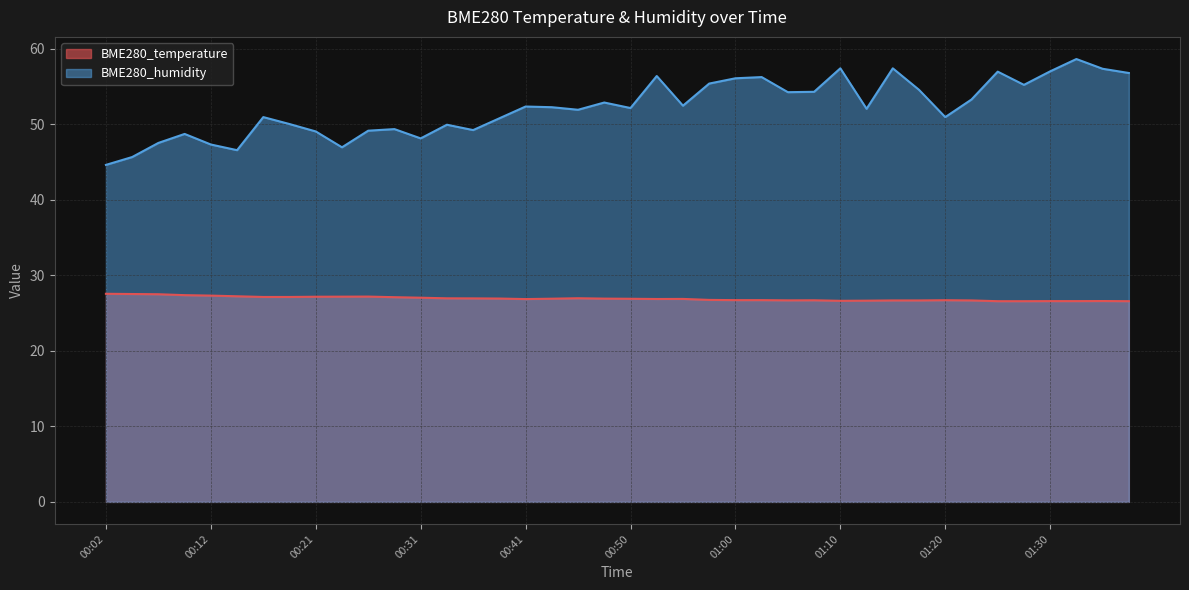

Is it true that BME280_humidity equals 9.6 at 00:24?

False